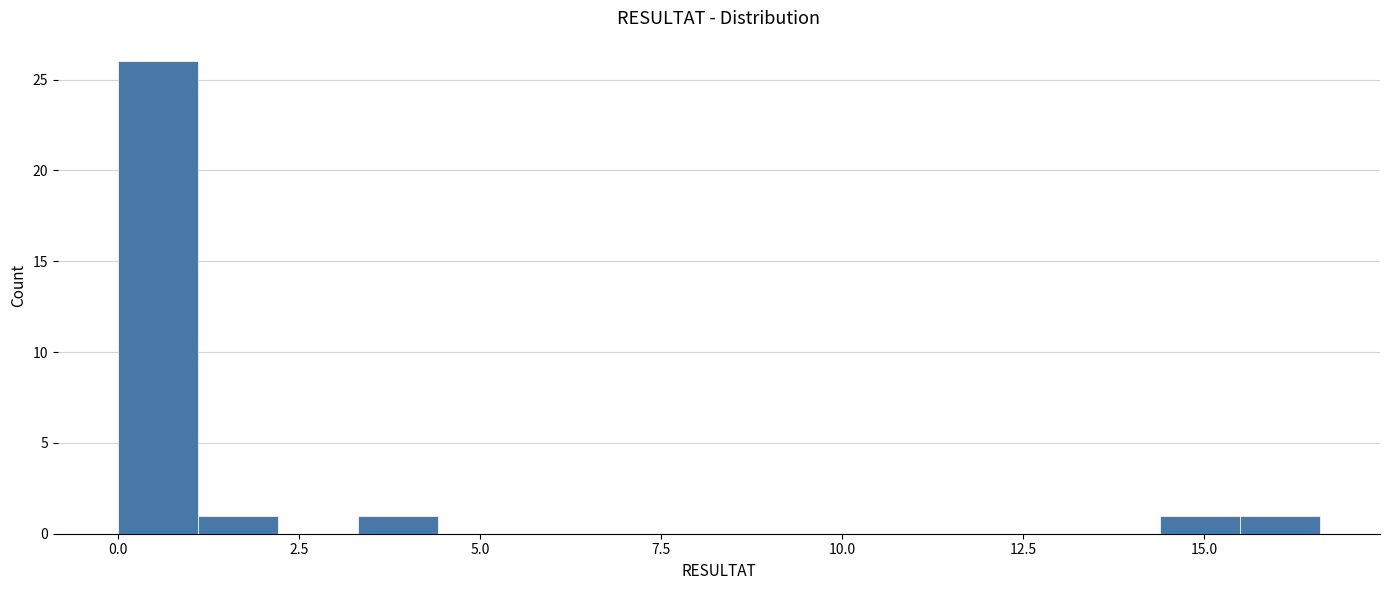

Around what value on the x-axis is the tallest bar? Give the approximate position of its centre, as read against the axis.

0.5